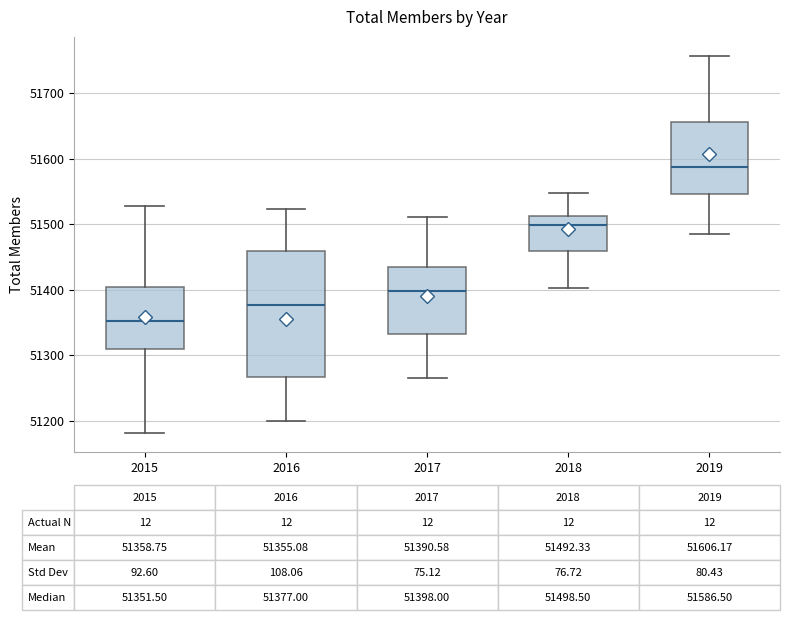

Which box has the lowest median line?

2015